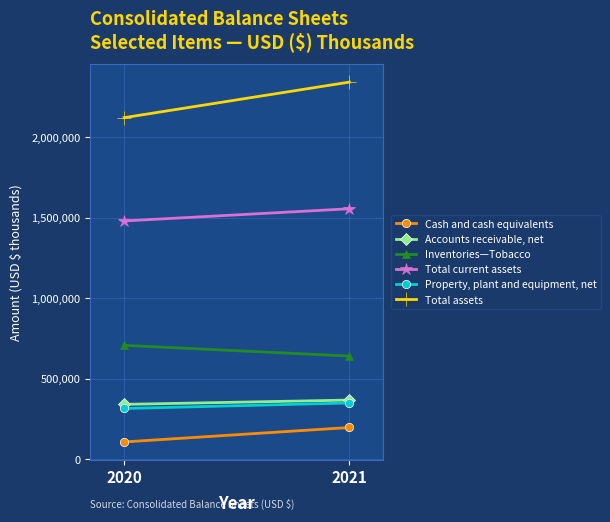

How many distinct data groups are displayed?

6